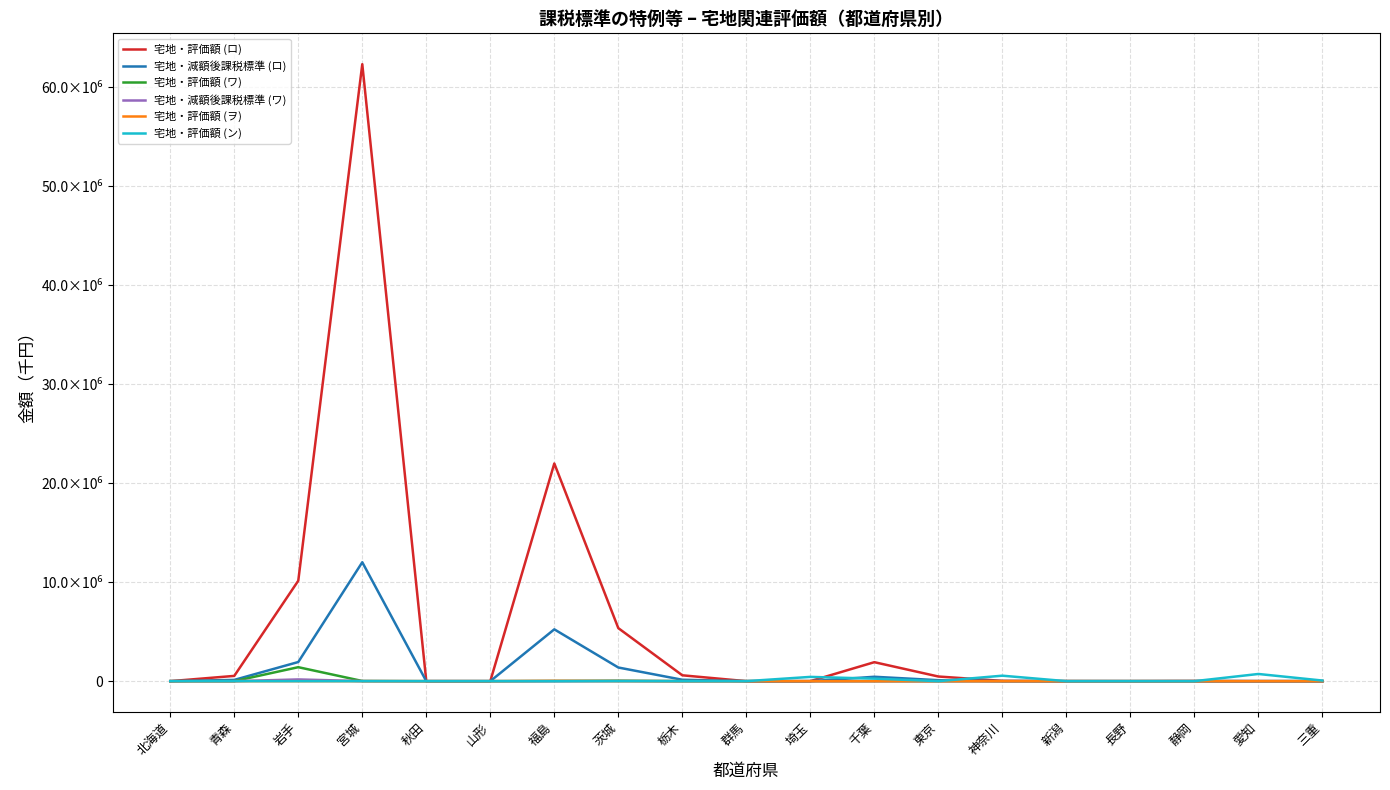

True or false: 宅地・評価額 (ロ) and 宅地・減額後課税標準 (ロ) intersect in this chart.

False